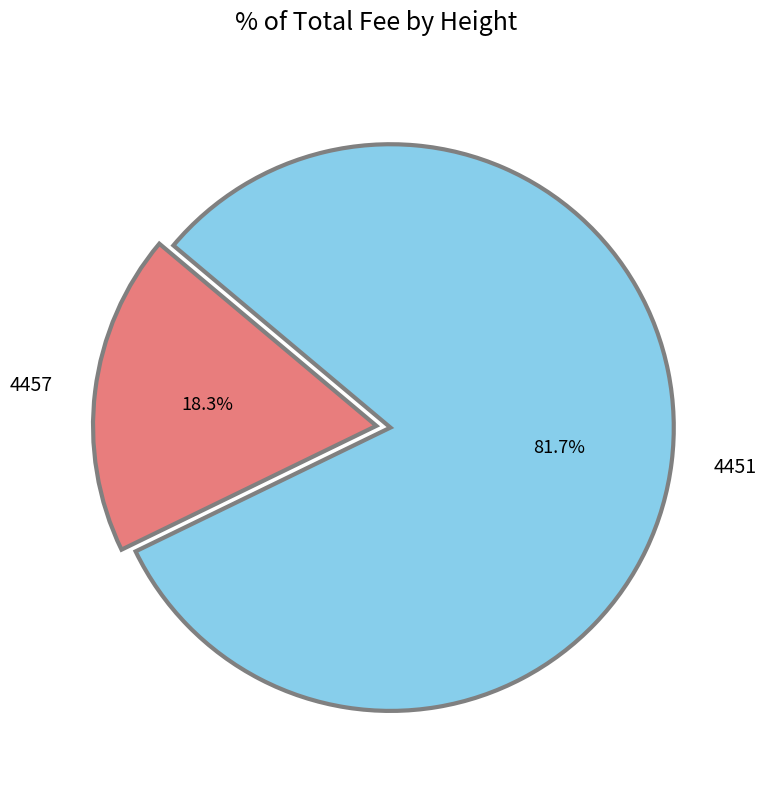

What is the ratio of the value at 4457 to the value at 4451?

0.2